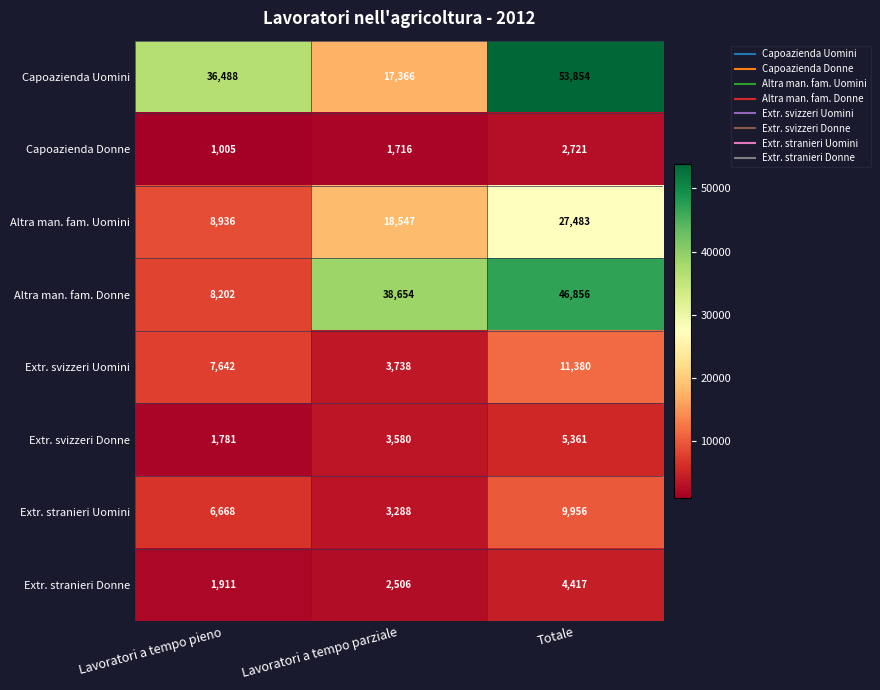

Rank the series by their maximum value, from highest to lowest.

Capoazienda Uomini, Altra man. fam. Donne, Altra man. fam. Uomini, Extr. svizzeri Uomini, Extr. stranieri Uomini, Extr. svizzeri Donne, Extr. stranieri Donne, Capoazienda Donne